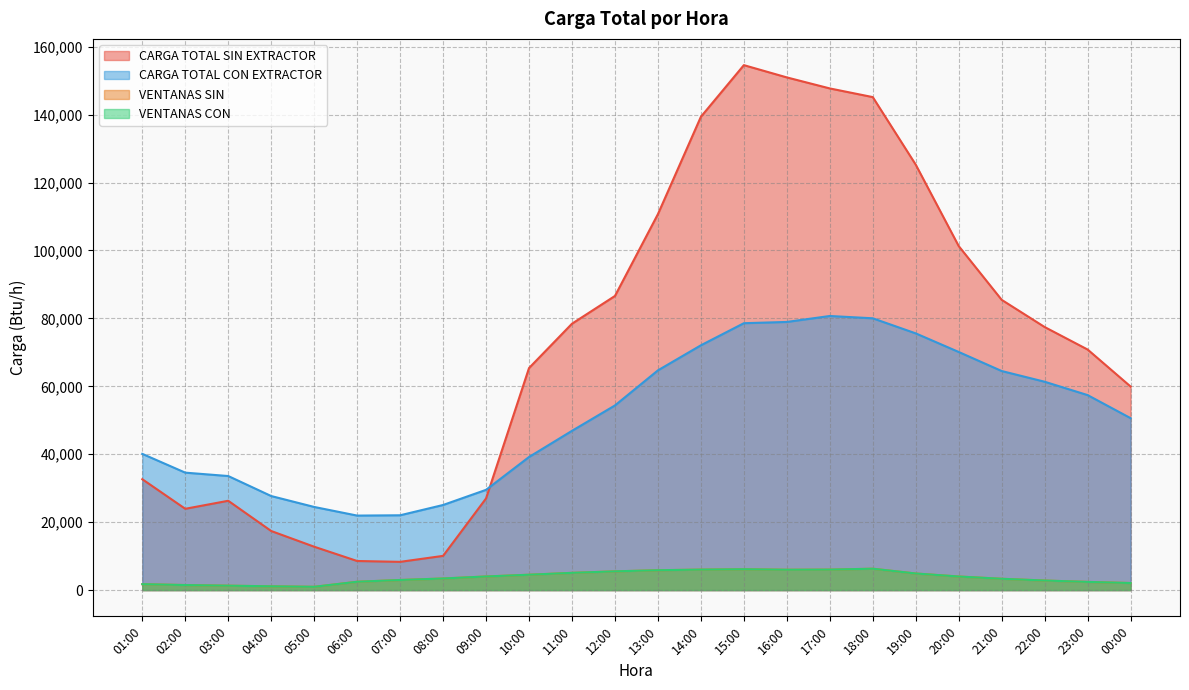

Is the value of VENTANAS SIN at 06:00 greater than the value of CARGA TOTAL CON EXTRACTOR at 18:00?

No